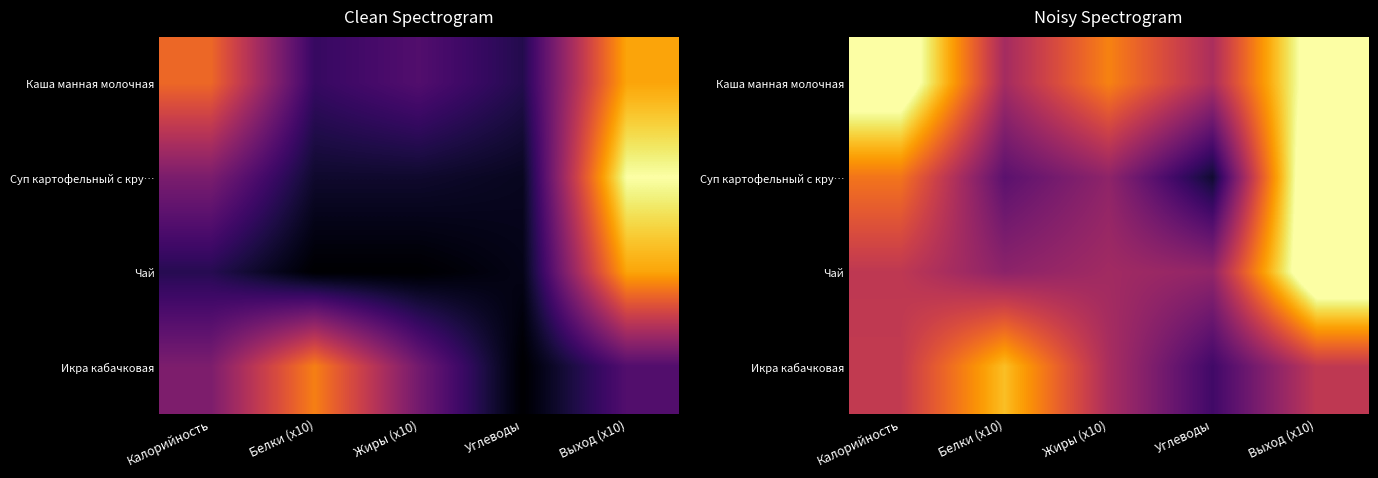

What is the difference between the maximum and minimum values in the Икра кабачковая series?

163.6